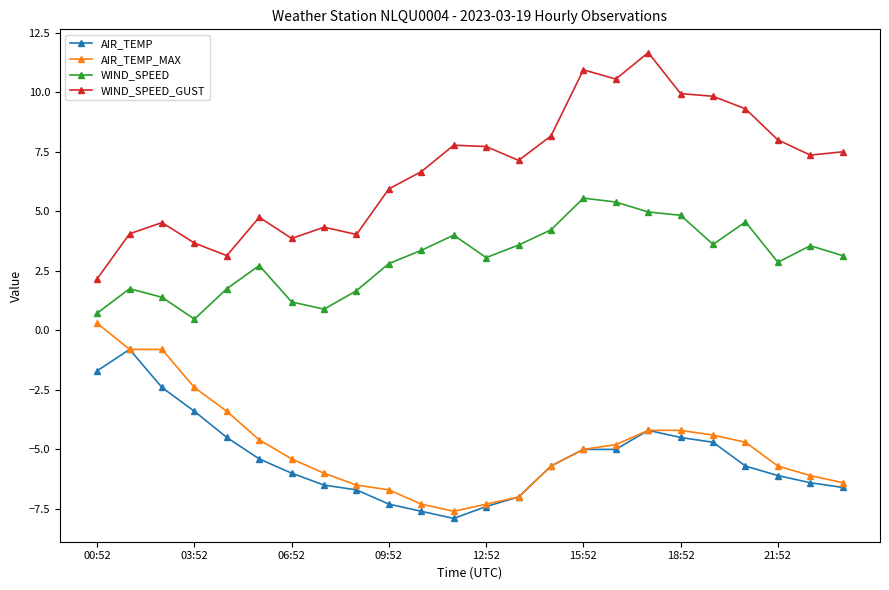

What is the value of the AIR_TEMP point at the 23rd from the left?

-6.4